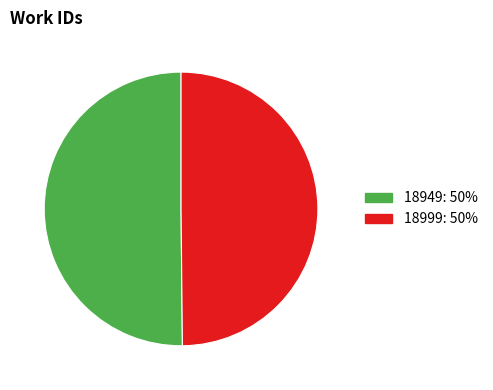

True or false: 18949 accounts for 50% of the total.

True